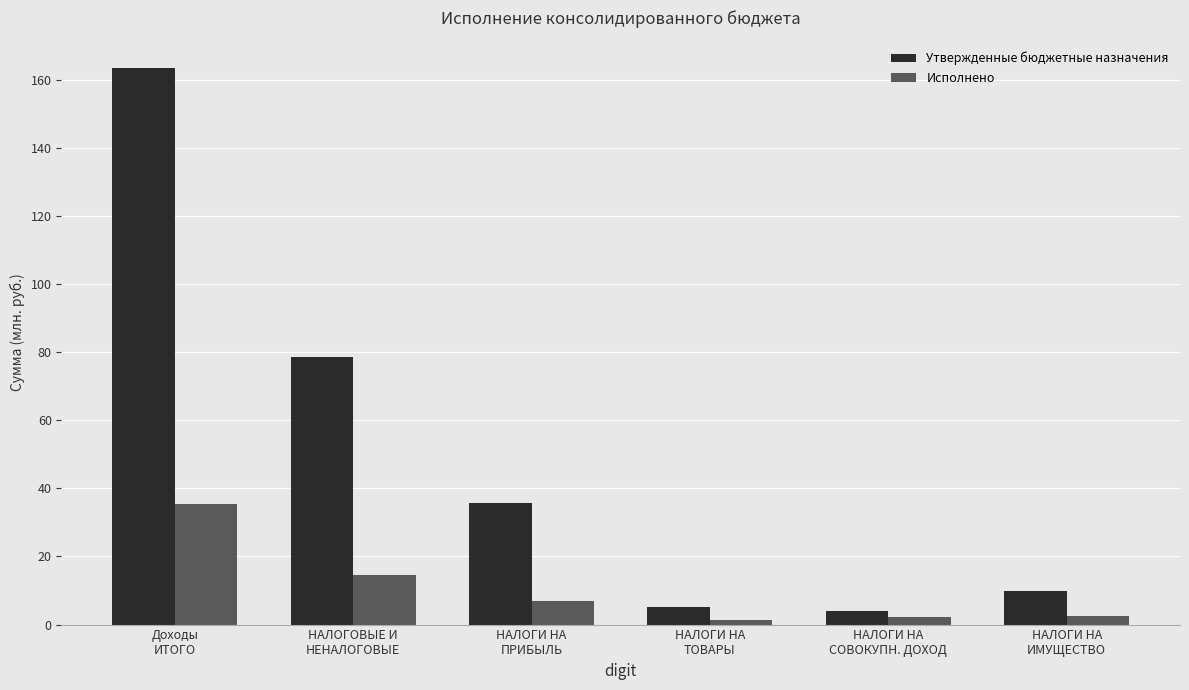

What is the smallest value displayed?

1.4